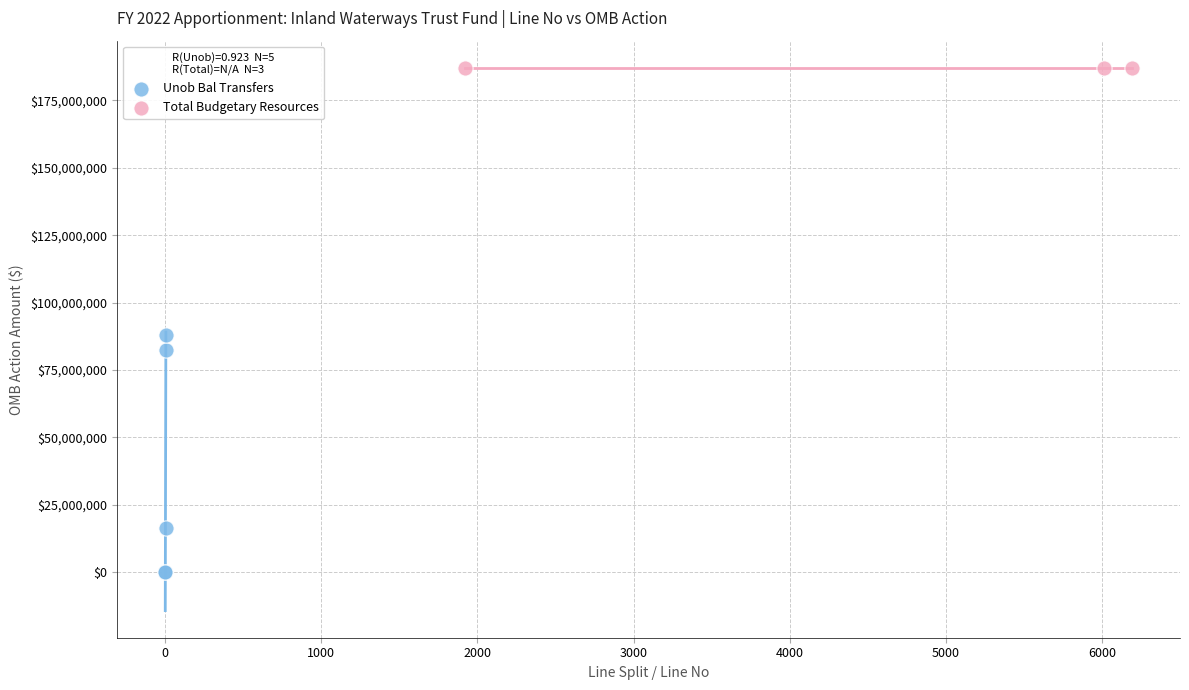

Which series contains the lowest Y value?

Unob Bal Transfers